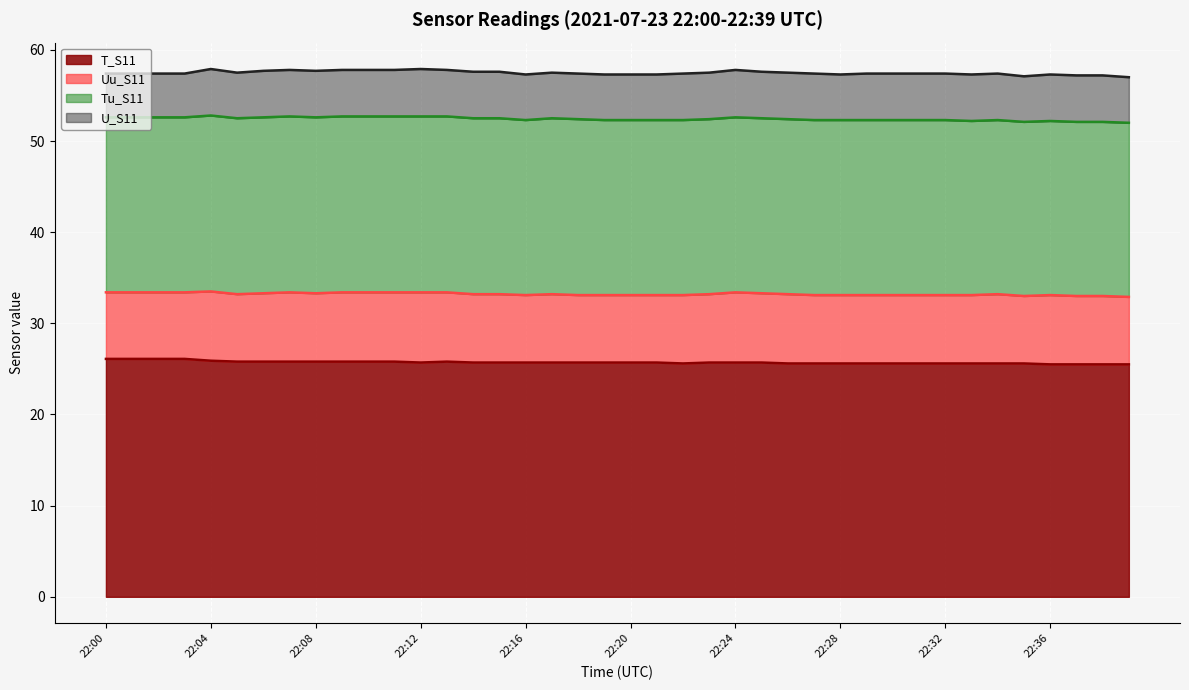

Which series has the widest spread of values?

T_S11